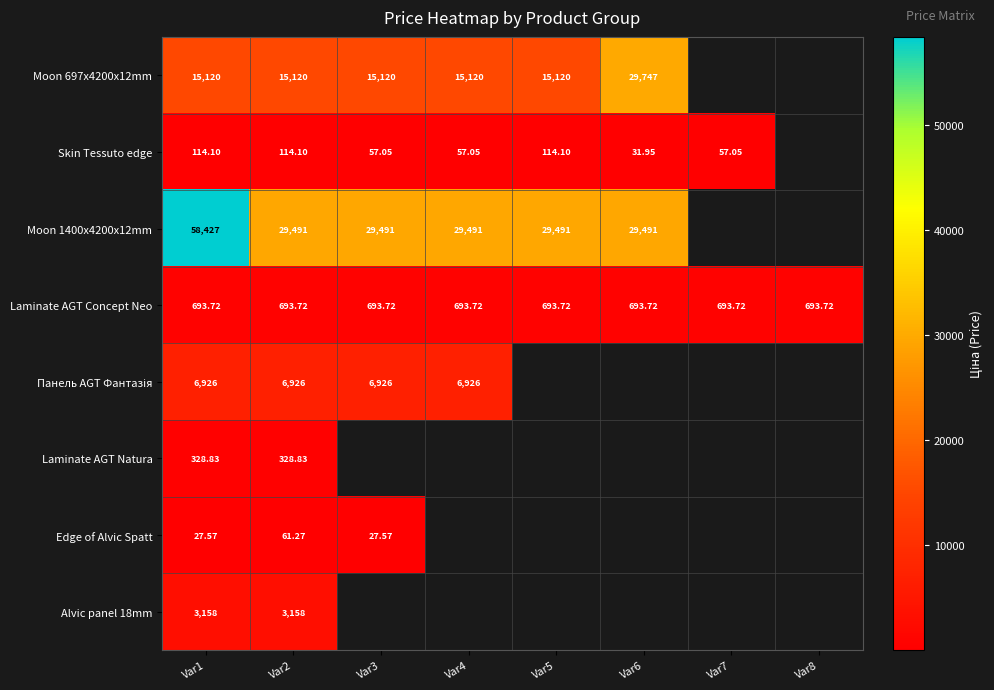

At which category is the sum across all series the highest?

Var1